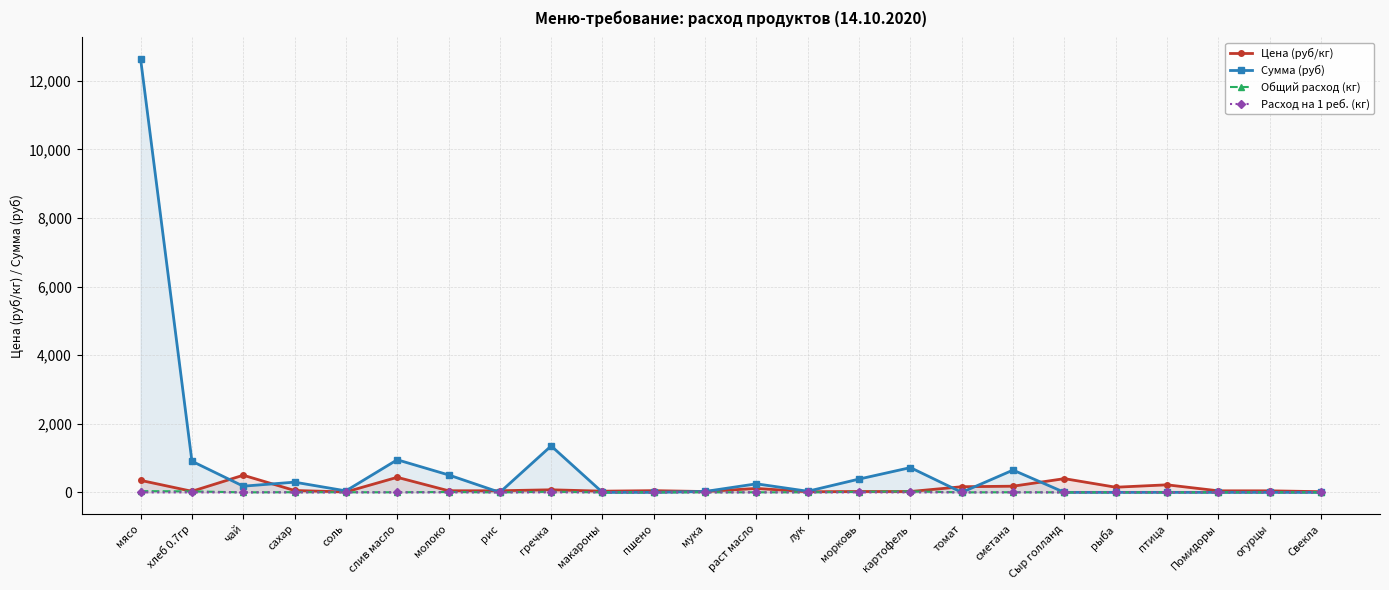

How many interior local valleys does the Сумма (руб) series have?

5